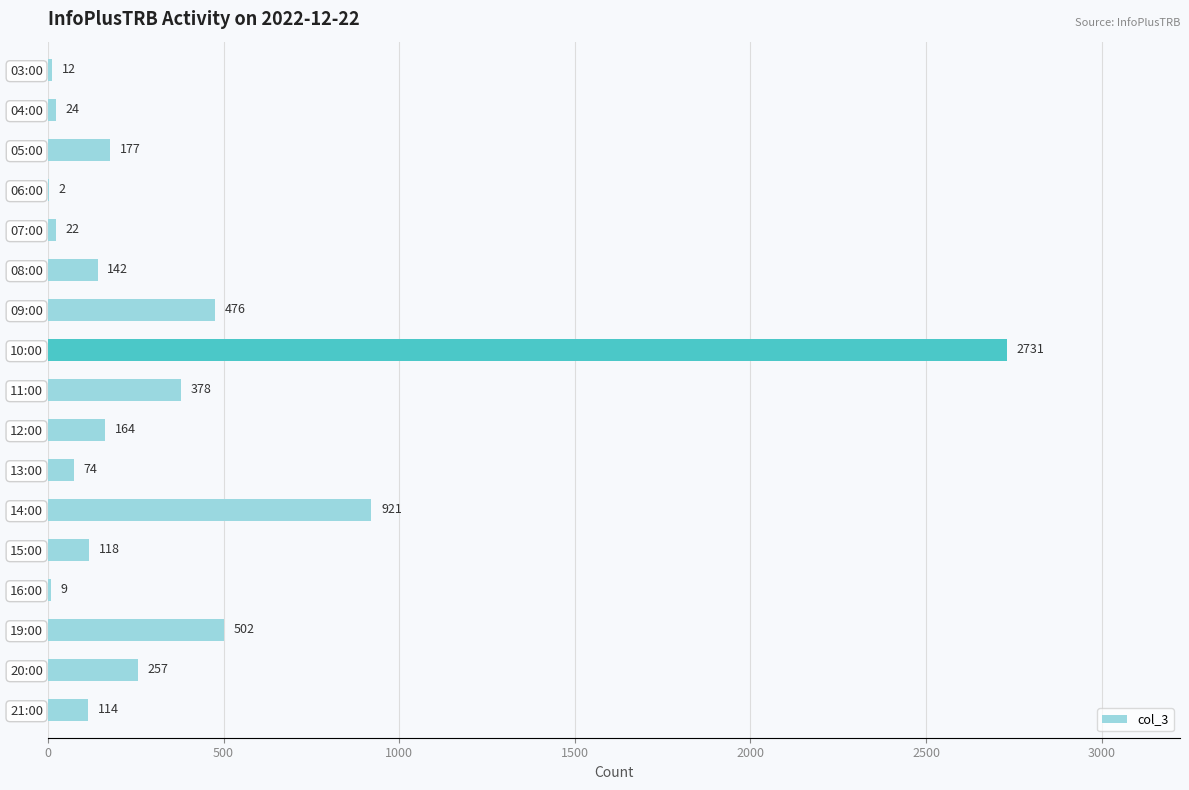

Does the chart contain stacked bars?

No